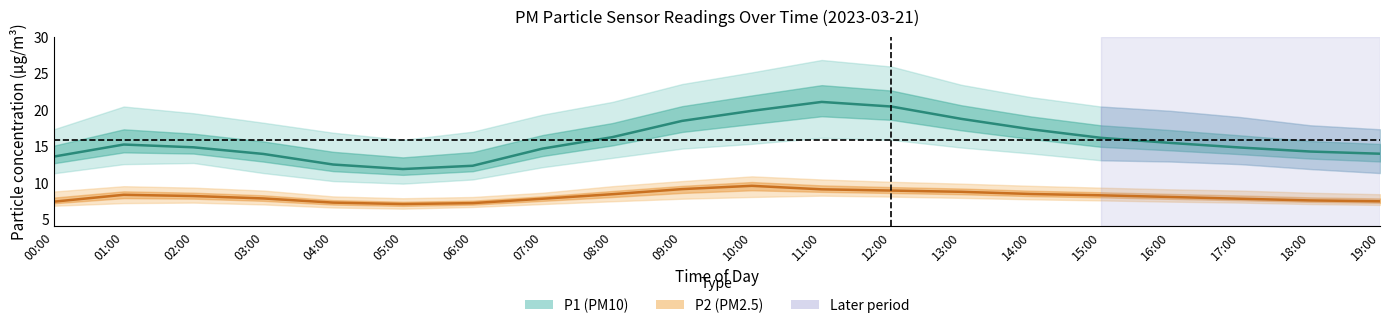

Which series changed the most between 02:00 and 09:00?

P1 (PM10) mean